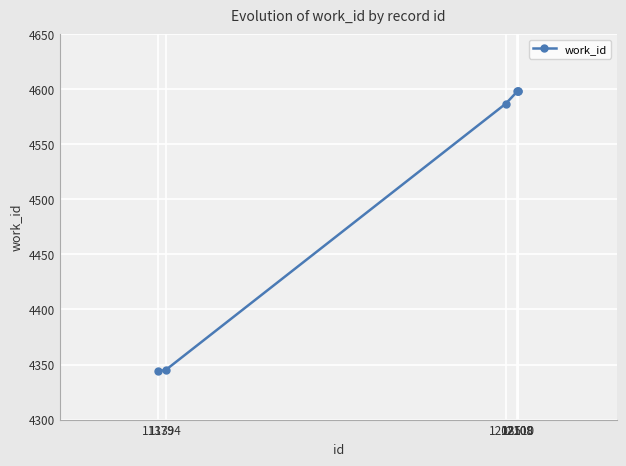

True or false: there are more than 2 points higher than both neighbors.

False